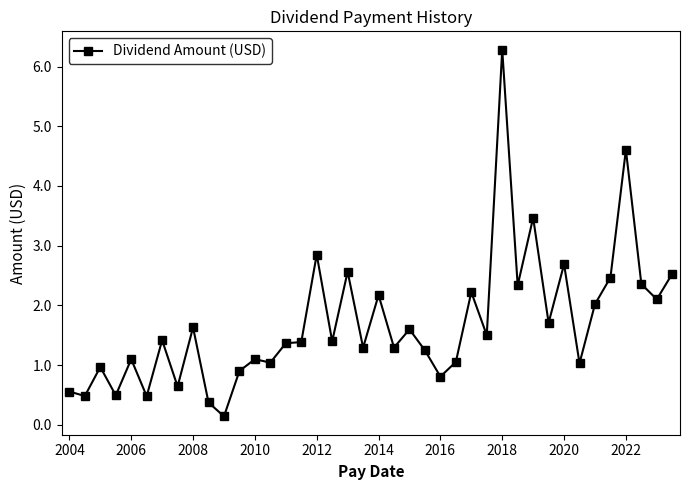

What is the maximum value shown in the chart?

6.3